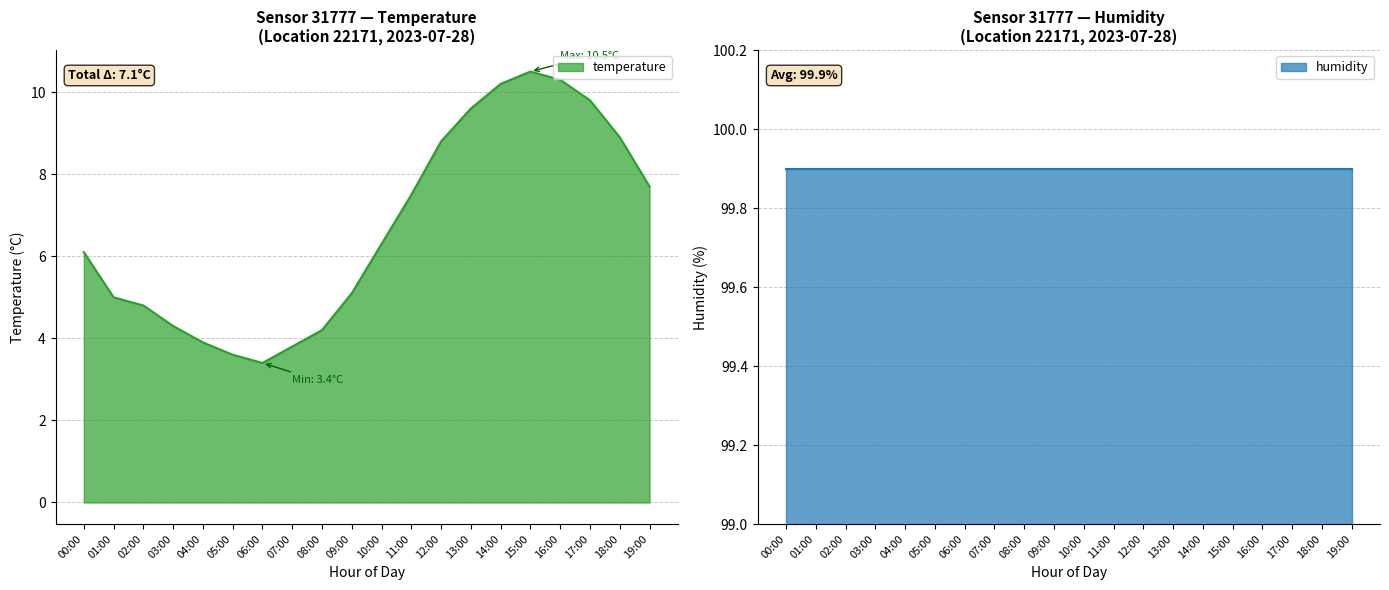

At which label is the value closest to 6?

00:00